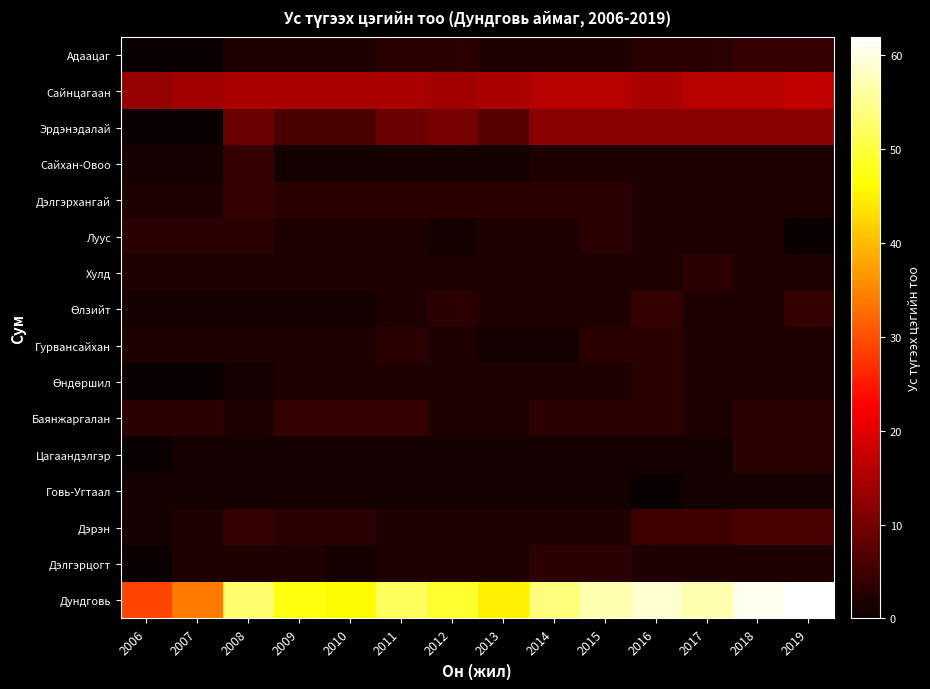

What is the difference between the highest and lowest values at 2018?

60